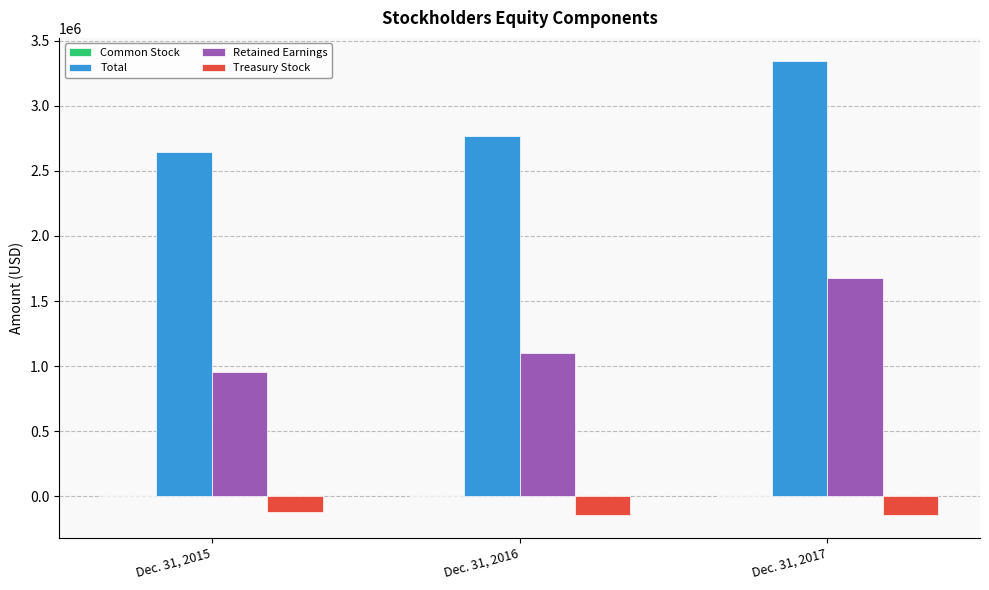

What is the highest value of the Retained Earnings series?

1679813